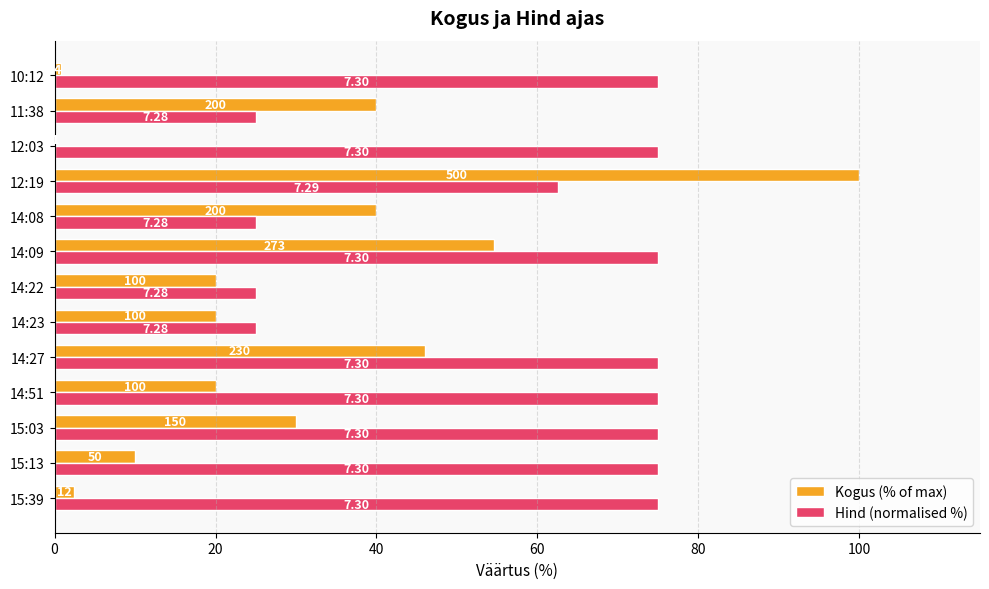

What are all the series names shown in the legend?

Kogus (% of max), Hind (normalised %)